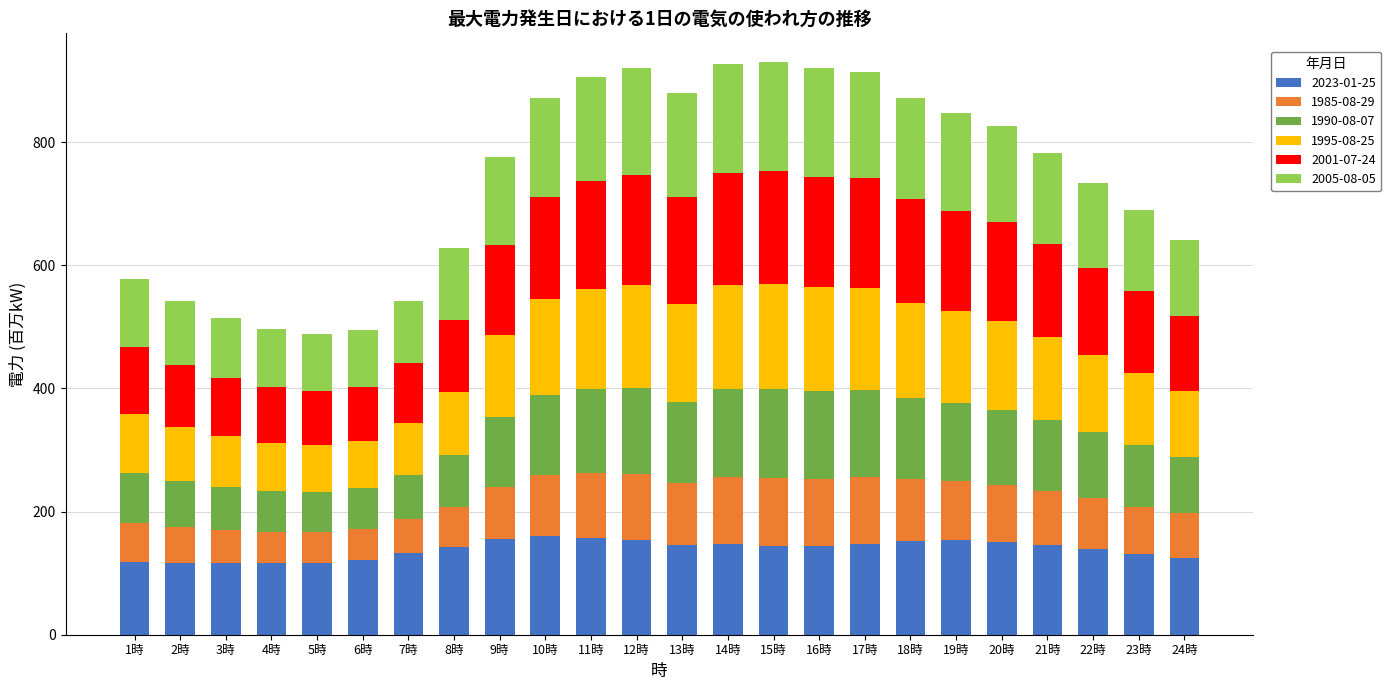

What is the minimum value for 2023-01-25?

115.7